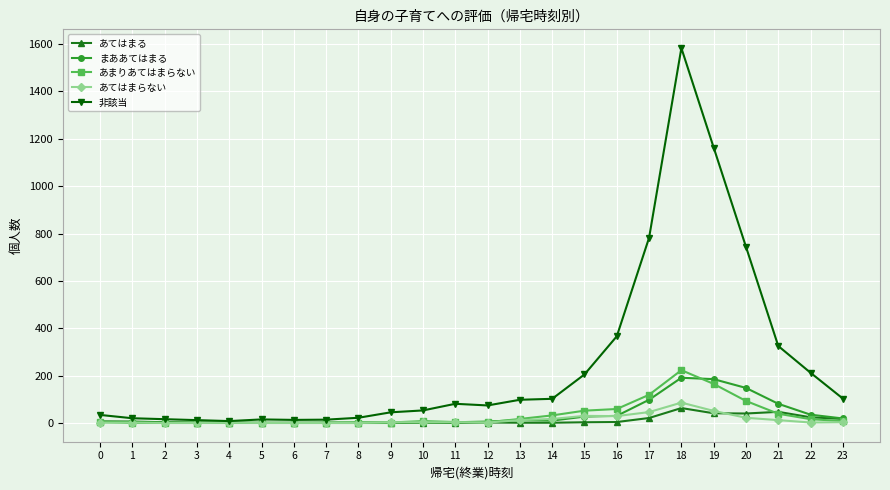

Which series changed the most between 5 and 22?

非該当